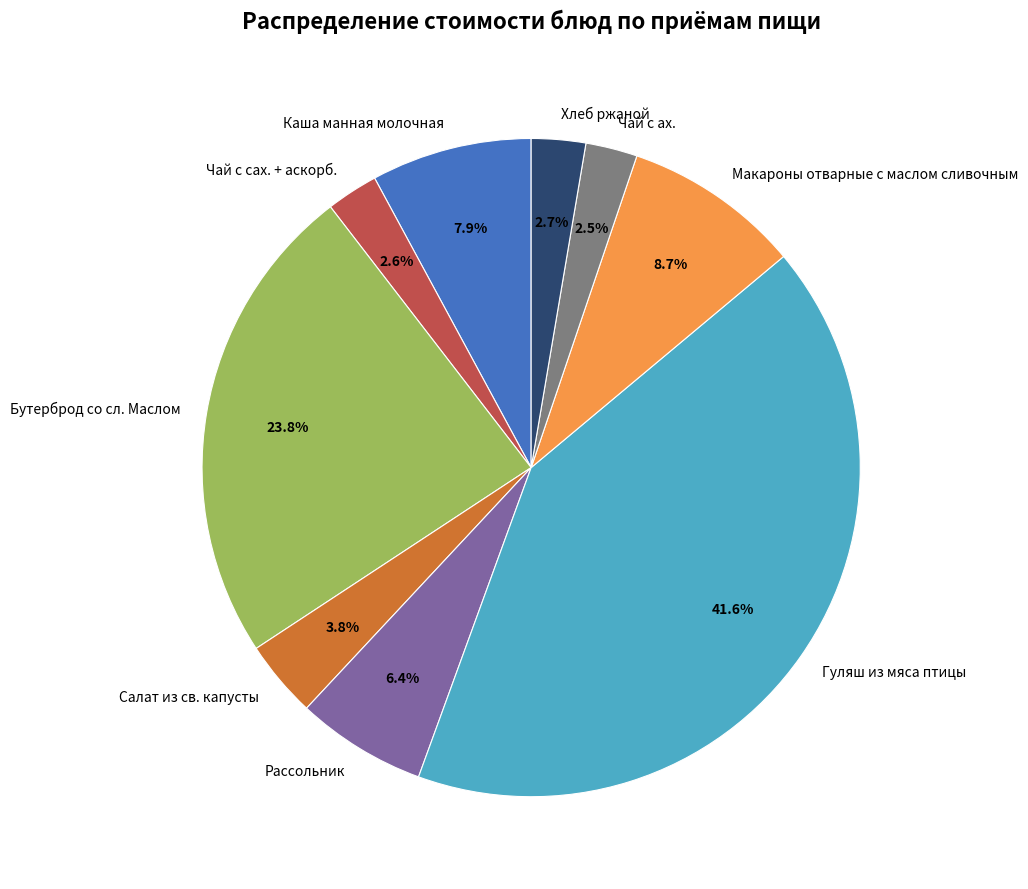

To the nearest percent, what is the difference between the Бутерброд со сл. Маслом and Салат из св. капусты slice percentages?

20%